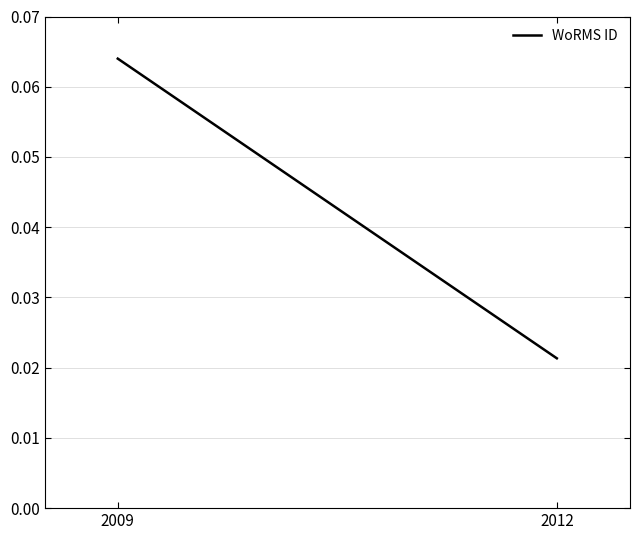

List the labels in order of value, smallest first.

2012, 2009